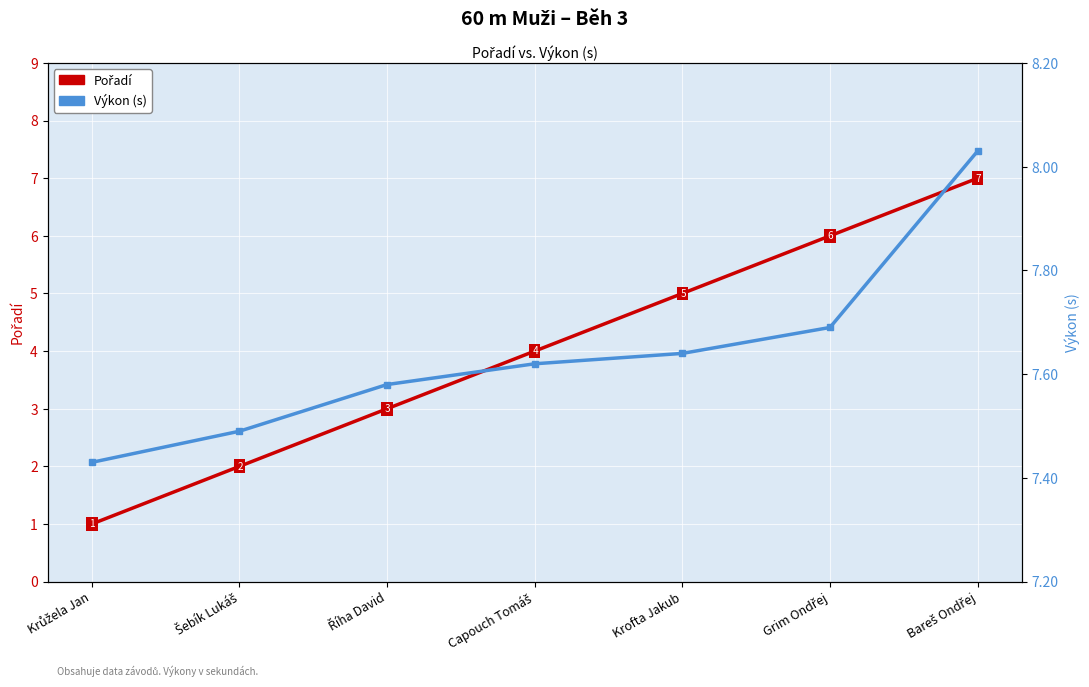

Rank the categories by Výkon (s) value from lowest to highest.

Krůžela Jan, Šebík Lukáš, Říha David, Capouch Tomáš, Krofta Jakub, Grim Ondřej, Bareš Ondřej